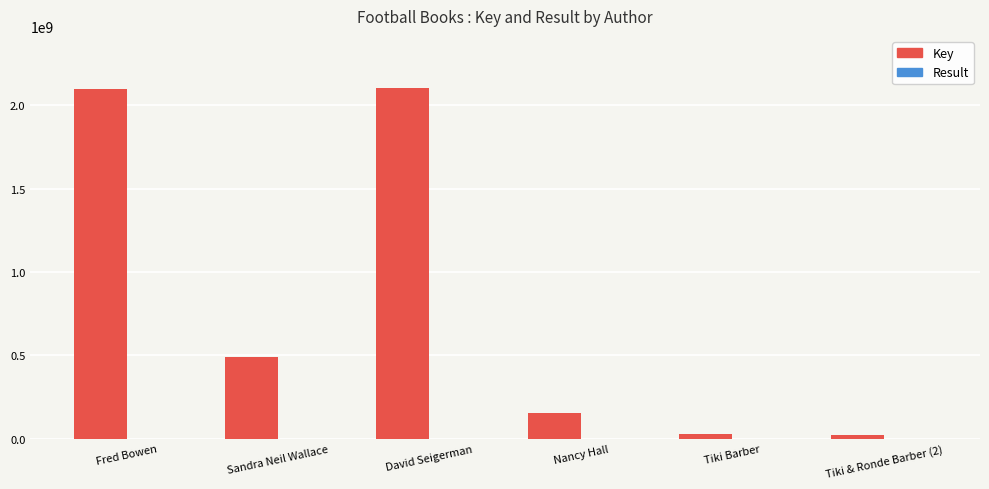

What is the maximum value shown in the chart?

2100092838